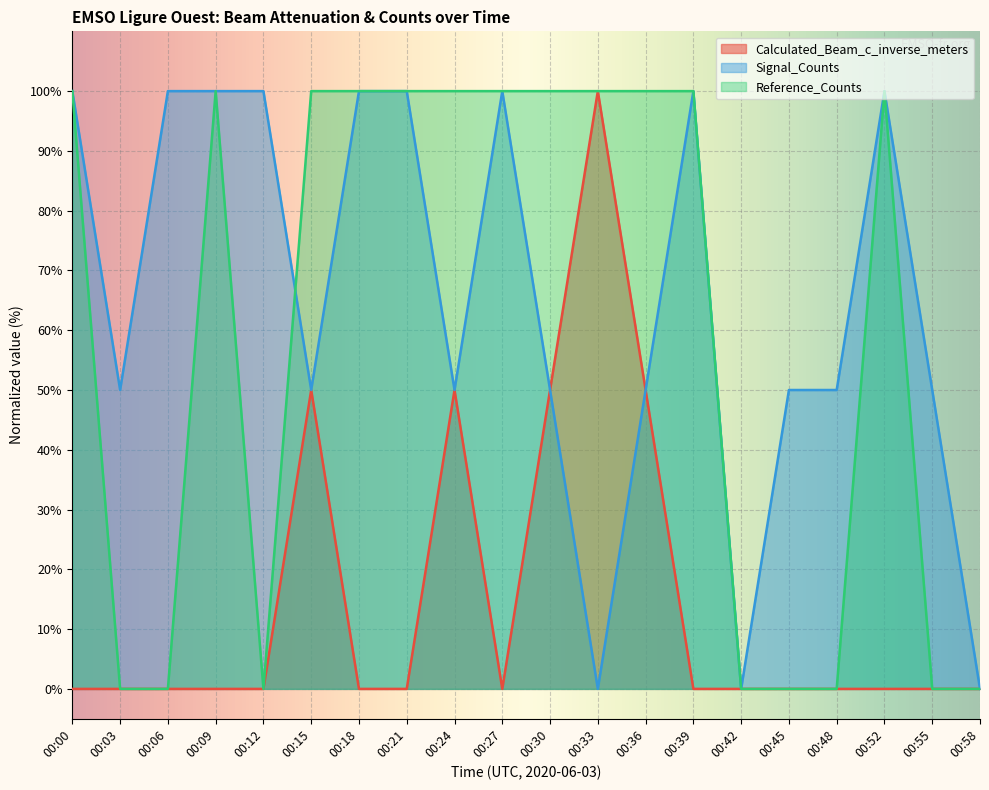

At which label does Signal_Counts_norm first exceed 50?

00:00